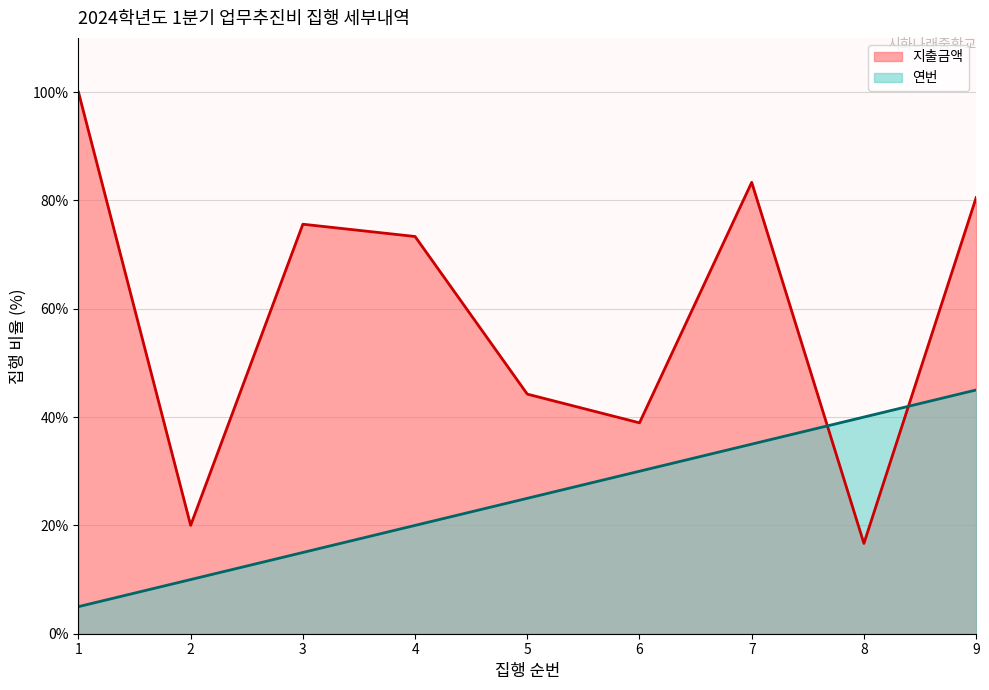

The value of 지출금액 at 7 is 83.3. True or false?

True